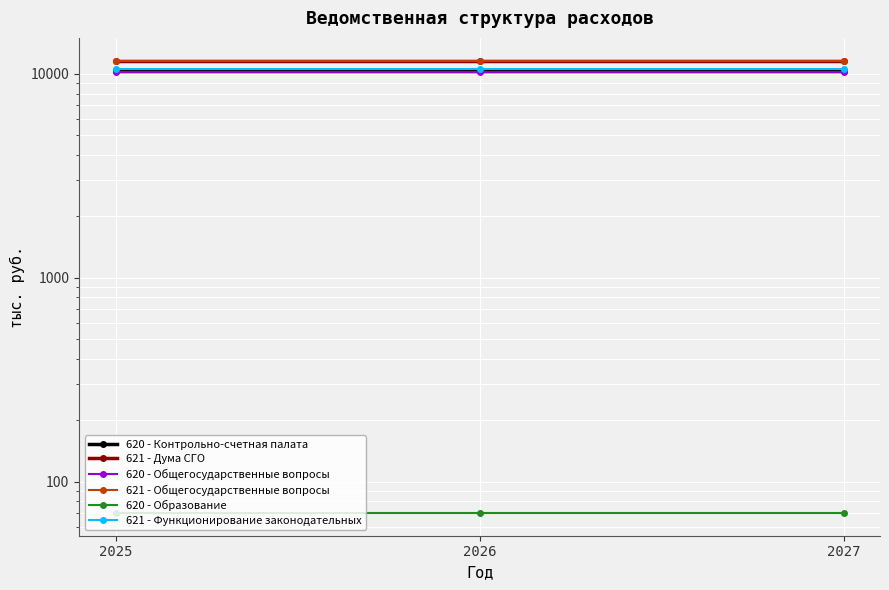

Where is 620 - Общегосударственные вопросы nearest to the value 10256?

2025